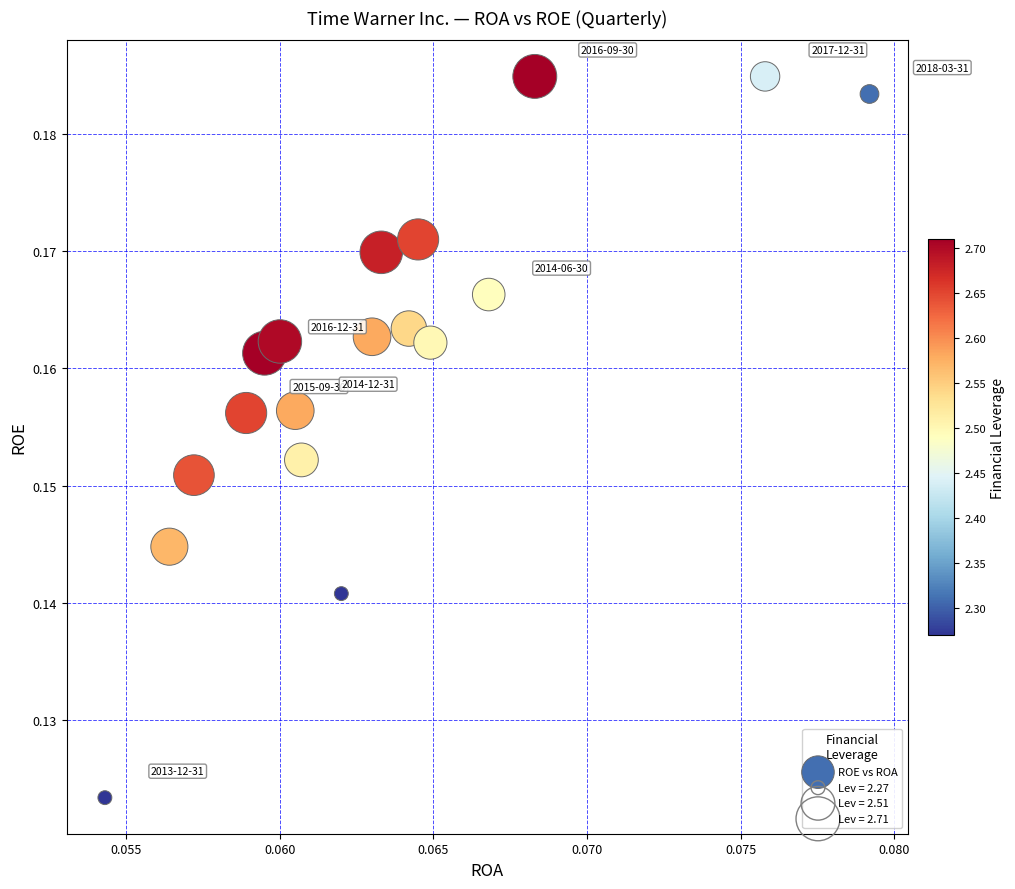

How many data points are displayed?

18